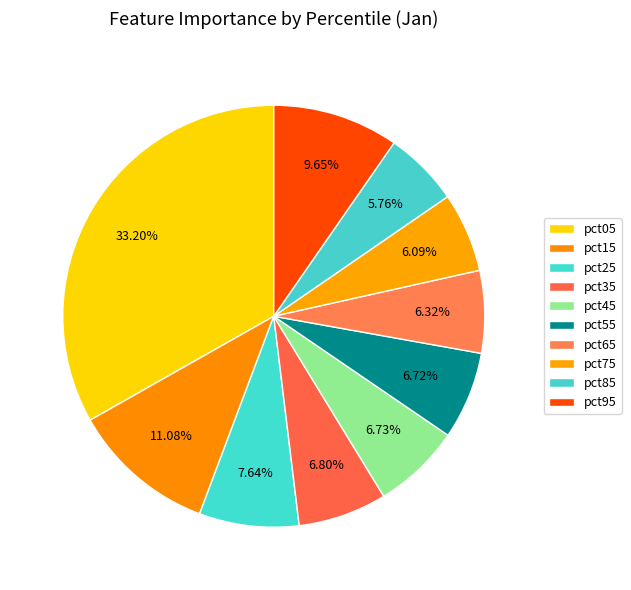

Between pct25 and pct15, which is larger?

pct15